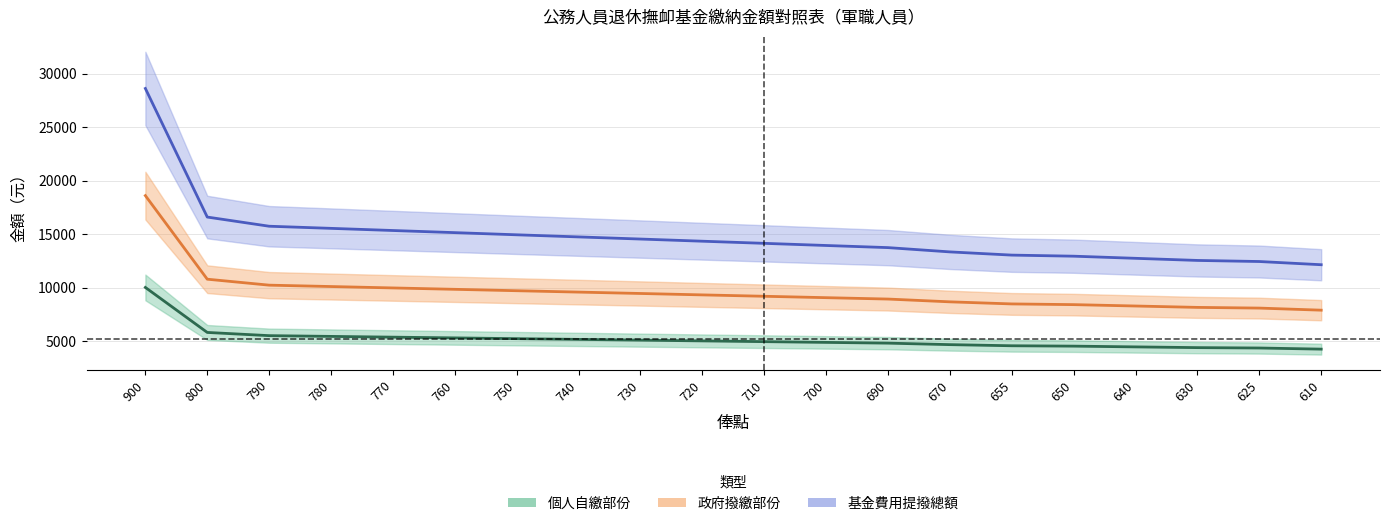

At which category does the chart reach its peak across all series?

900